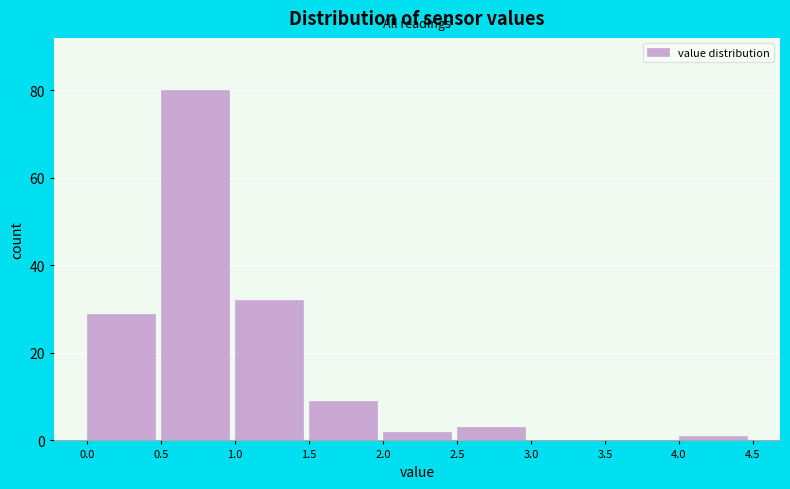

Reading left to right, list every bar in this chart as the range it spans on the x-axis followed by its height. The values are not printed on the chart, so give them approximately, as read against the axis.

0.0 to 0.5: 30
0.5 to 1.0: 80
1.0 to 1.5: 32
1.5 to 2.0: 10
2.0 to 2.5: 2
2.5 to 3.0: 4
3.0 to 3.5: 0
3.5 to 4.0: 0
4.0 to 4.5: under 2